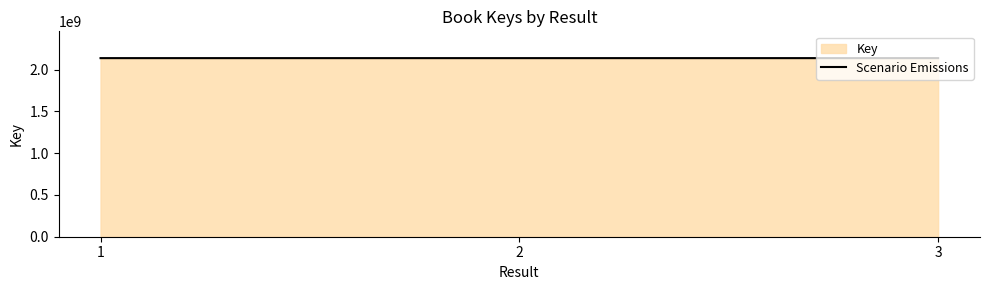

How many data points are above 2137650821?

1